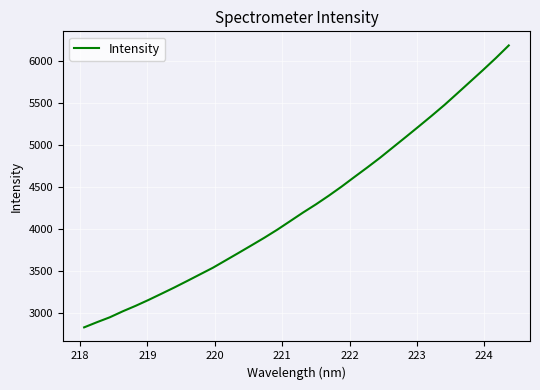

Count the number of categories in the chart.

34